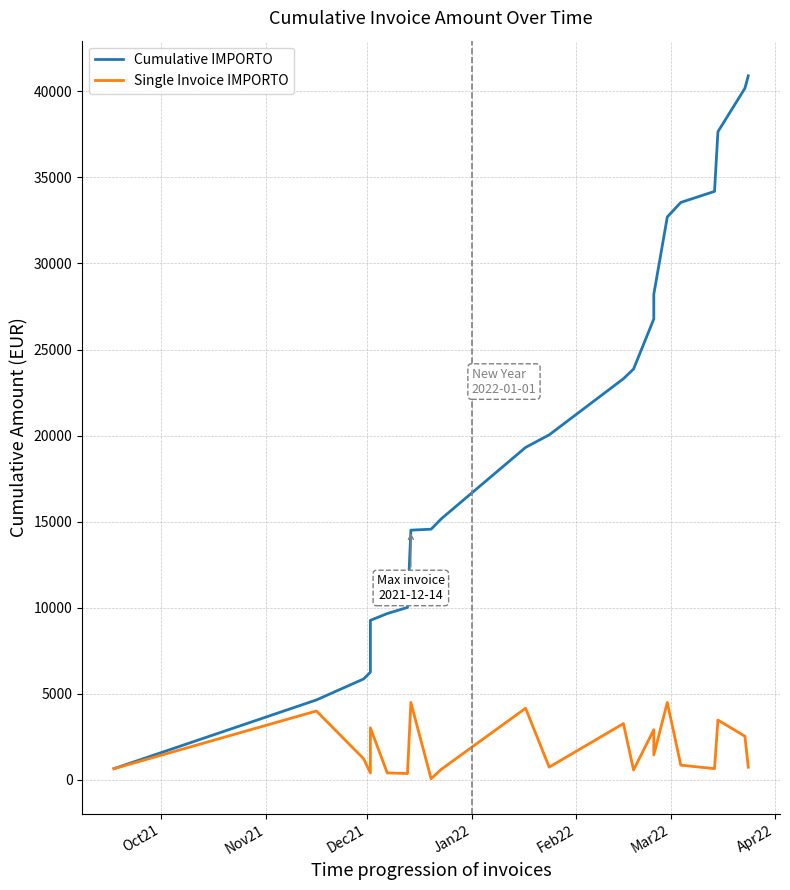

Rank the series by their average value, from highest to lowest.

Cumulative IMPORTO, Single Invoice IMPORTO